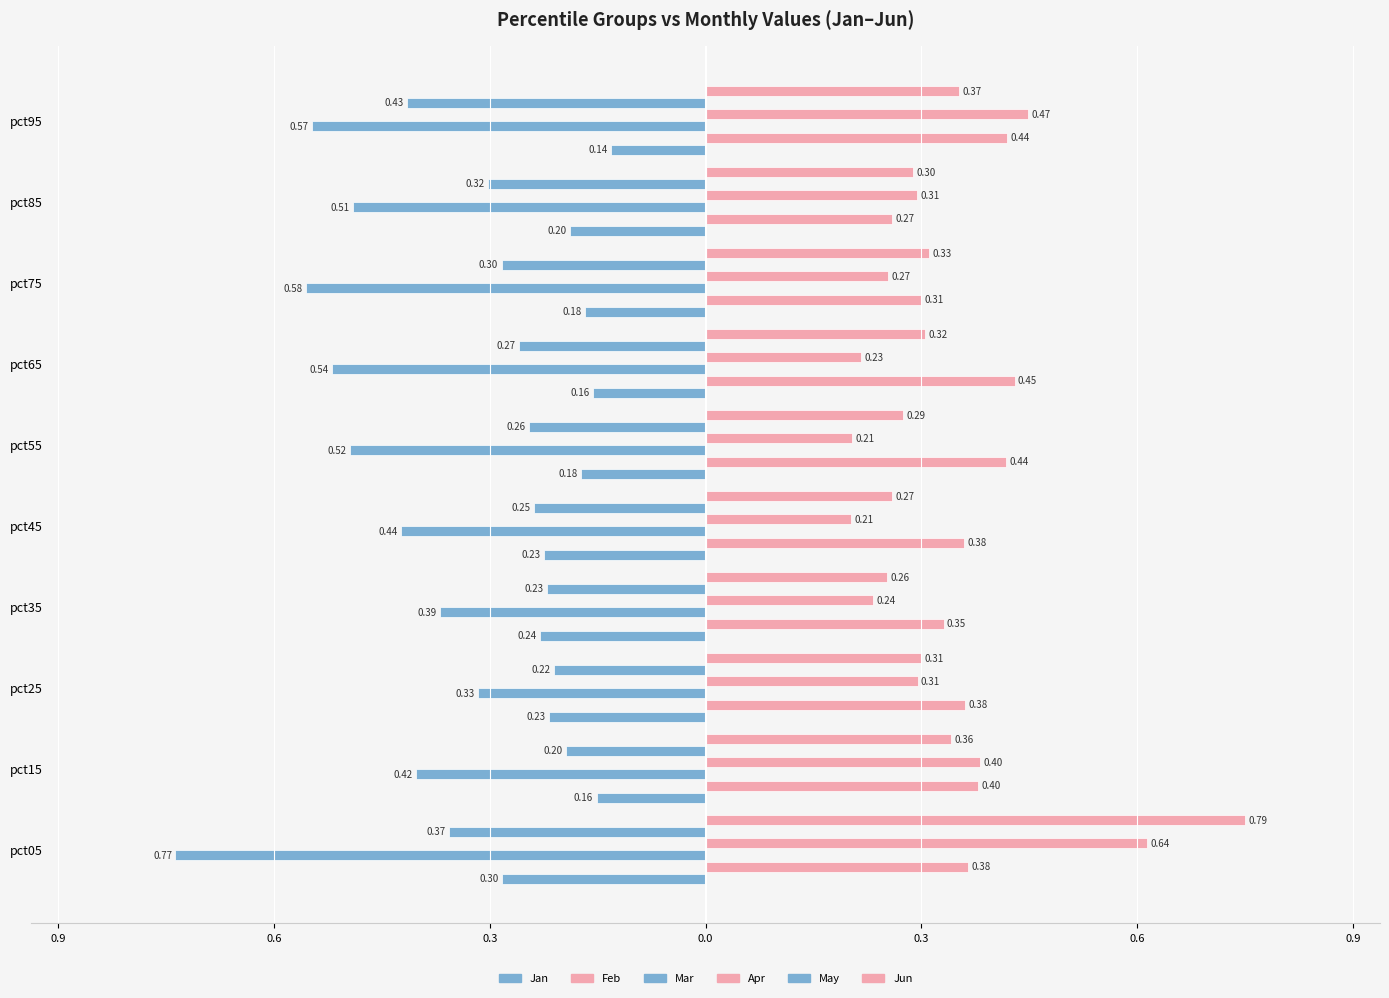

What is the label of the 8th bar from the right?

0.3